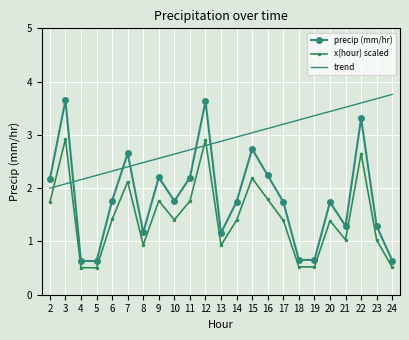

Read the precip (mm/hr) value at 9.

2.2